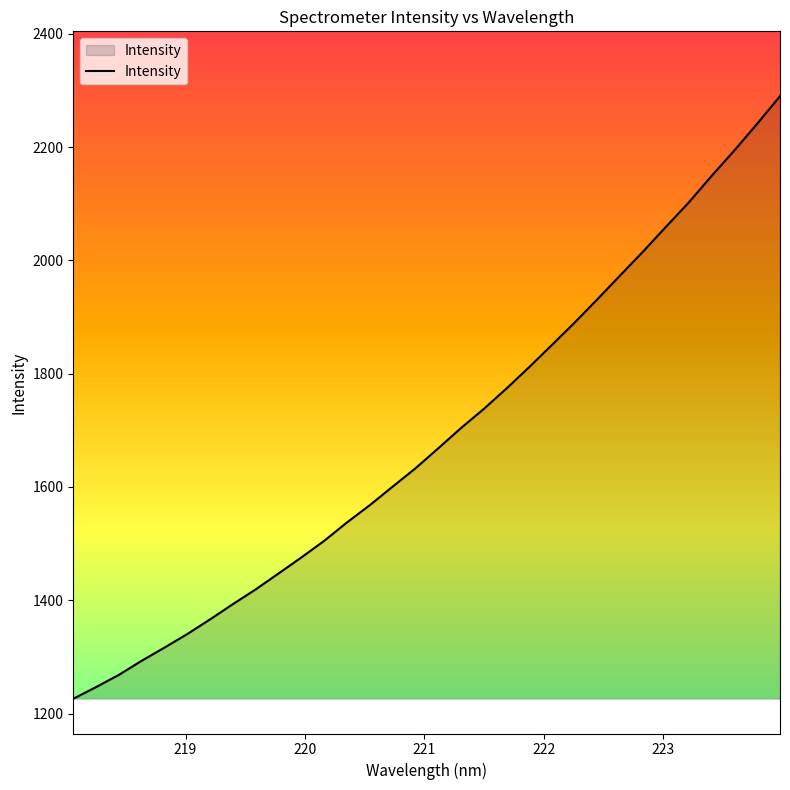

What is the sum of all values?

54035.5